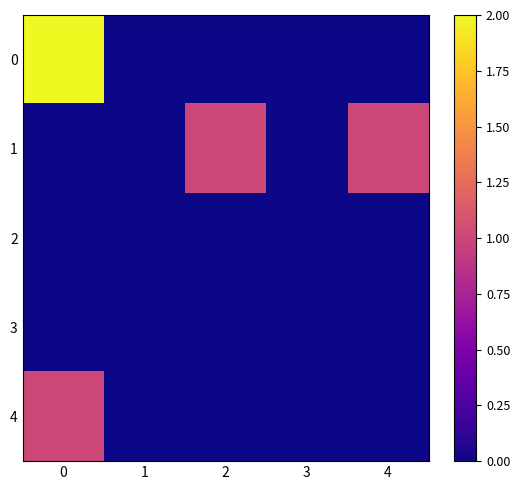

Rank the series at 0 from lowest to highest value.

1, 2, 3, 4, 0